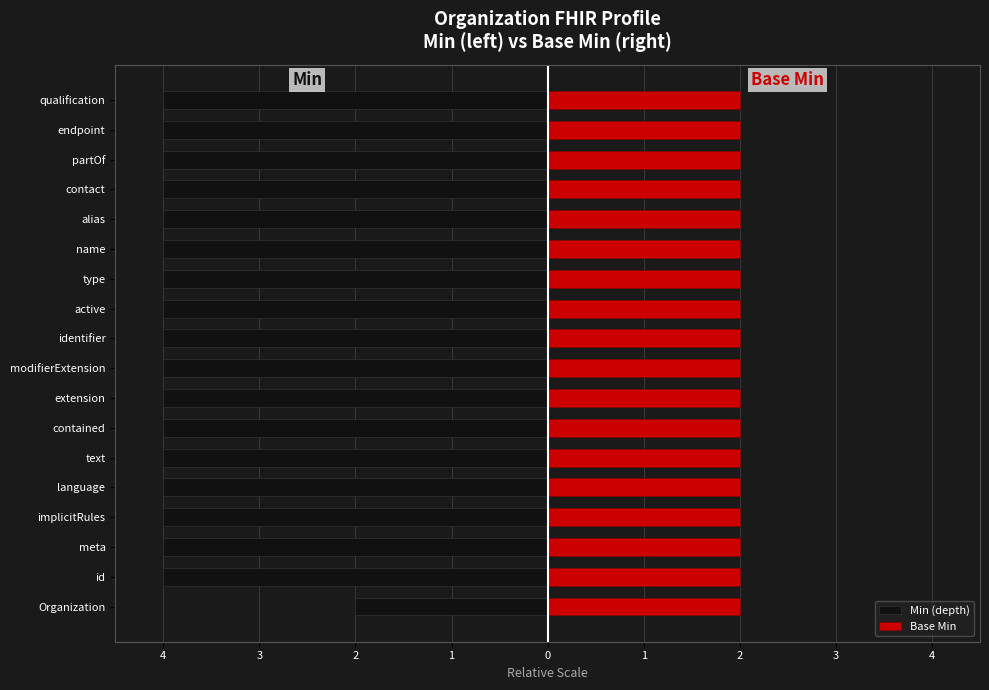

True or false: Min (depth) has a value of -4.0 at modifierExtension.

True